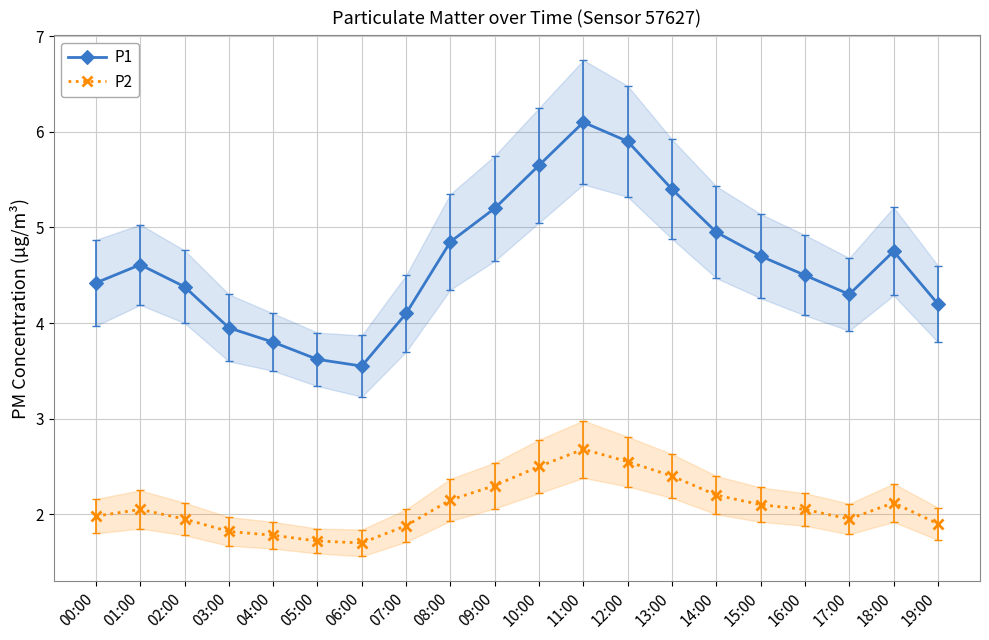

Is it true that P2 equals 2.5 at 10:00?

True